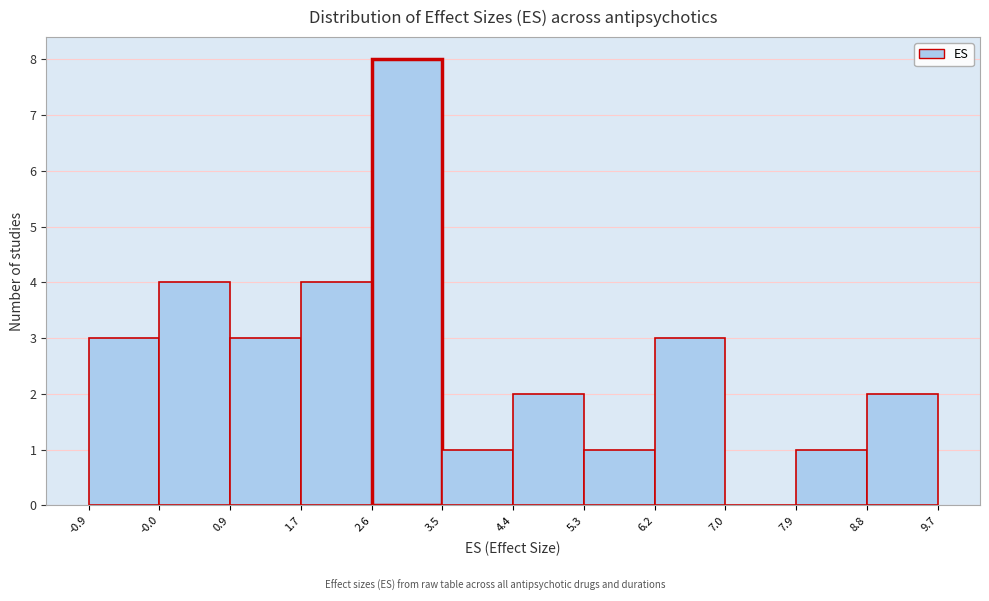

Which range on the x-axis has the tallest bar?

2.6 to 3.5